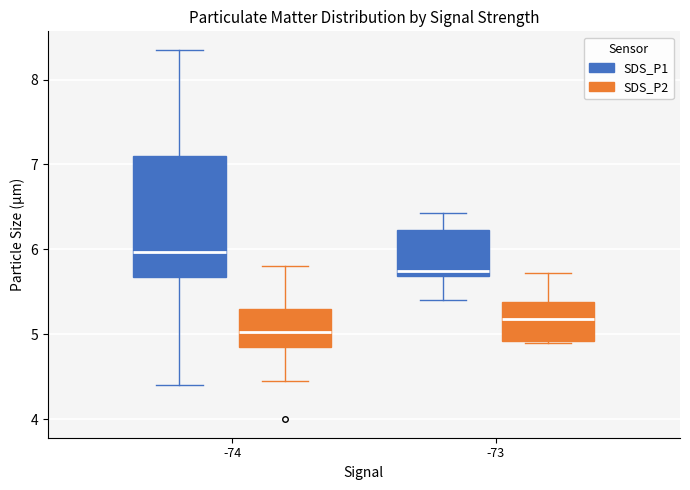

Which box is the tallest, from its lower edge to its upper edge?

-74 (SDS_P1)